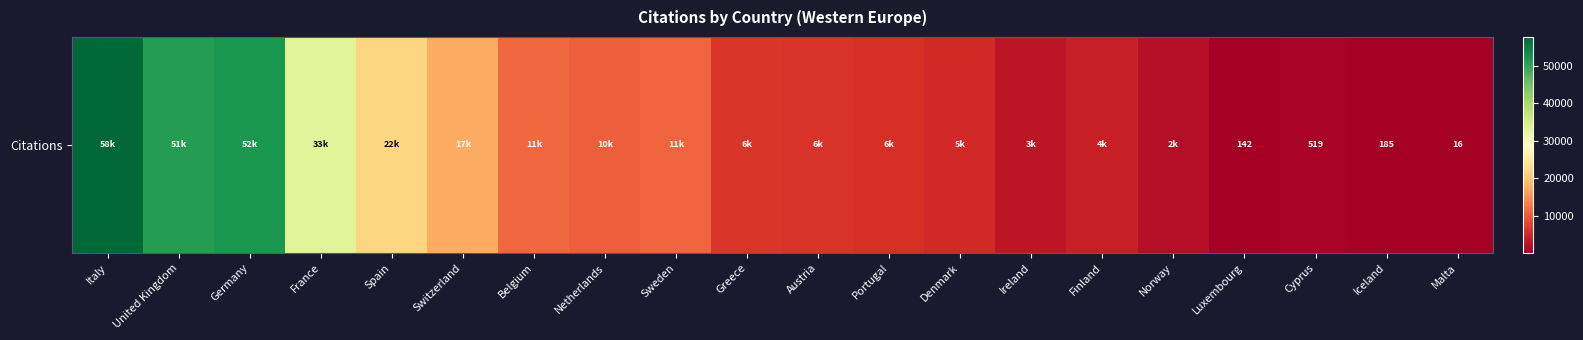

Where is the data nearest to the value 28837?

France